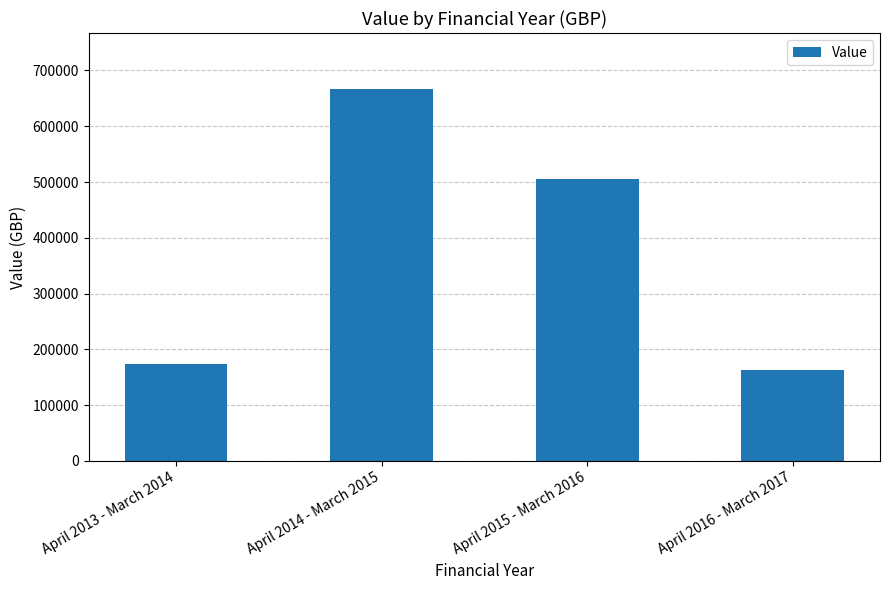

Which label corresponds to the largest value in the chart?

April 2014 - March 2015